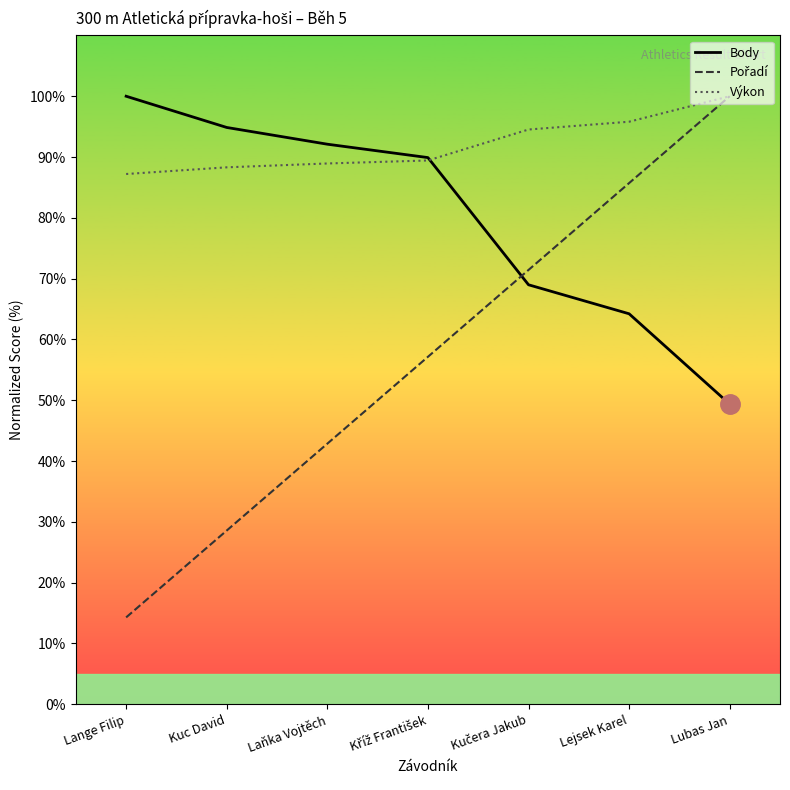

Which label corresponds to the largest value in the chart?

Lange Filip